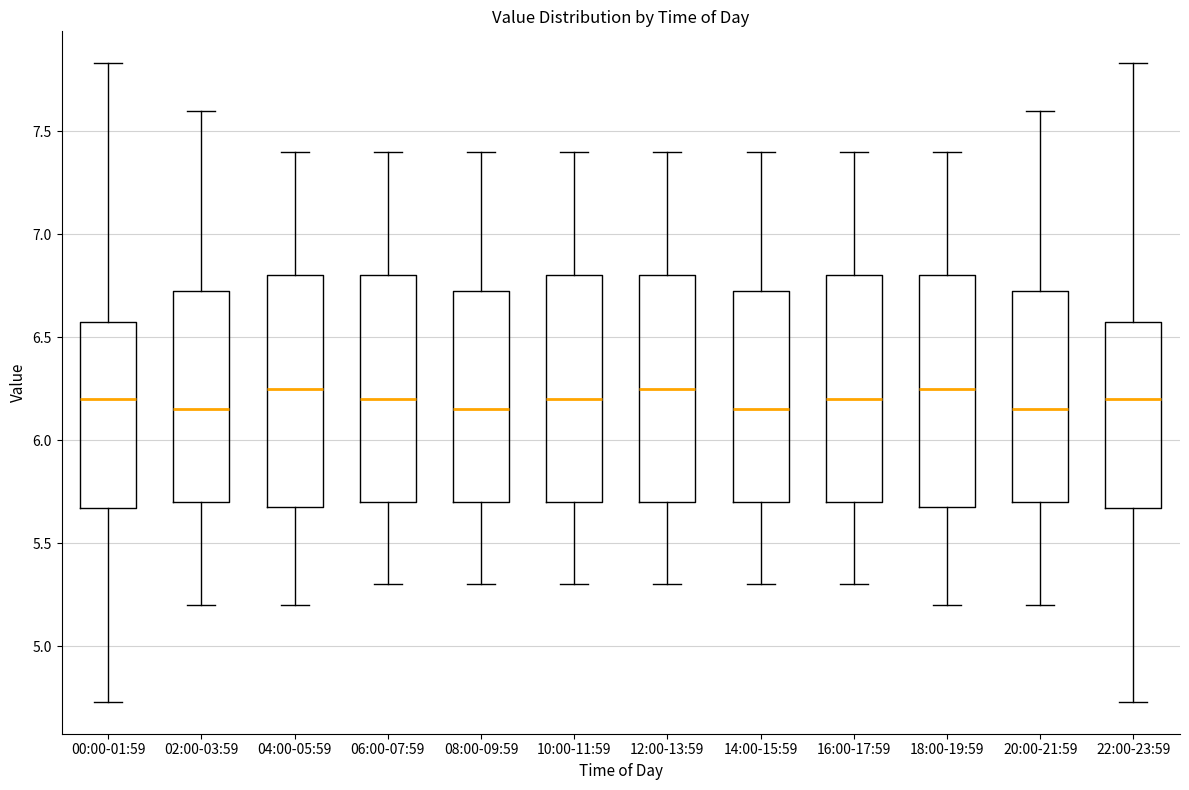

Reading left to right, read every box against the y-axis: the position of its median line, the range the box covers, and the ends of its whiskers. The values are not printed on the chart, so give them approximately, as read against the axis.

00:00-01:59: median 6.20, box 5.65 to 6.55, whiskers 4.75 to 7.85
02:00-03:59: median 6.15, box 5.70 to 6.75, whiskers 5.20 to 7.60
04:00-05:59: median 6.25, box 5.70 to 6.80, whiskers 5.20 to 7.40
06:00-07:59: median 6.20, box 5.70 to 6.80, whiskers 5.30 to 7.40
08:00-09:59: median 6.15, box 5.70 to 6.75, whiskers 5.30 to 7.40
10:00-11:59: median 6.20, box 5.70 to 6.80, whiskers 5.30 to 7.40
12:00-13:59: median 6.25, box 5.70 to 6.80, whiskers 5.30 to 7.40
14:00-15:59: median 6.15, box 5.70 to 6.75, whiskers 5.30 to 7.40
16:00-17:59: median 6.20, box 5.70 to 6.80, whiskers 5.30 to 7.40
18:00-19:59: median 6.25, box 5.70 to 6.80, whiskers 5.20 to 7.40
20:00-21:59: median 6.15, box 5.70 to 6.75, whiskers 5.20 to 7.60
22:00-23:59: median 6.20, box 5.65 to 6.55, whiskers 4.75 to 7.85